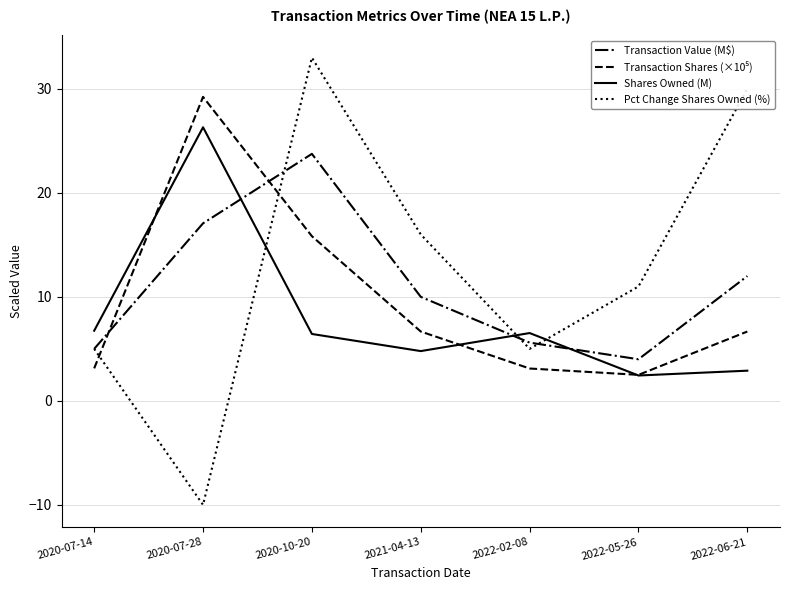

What position from the left is 2020-07-14?

1